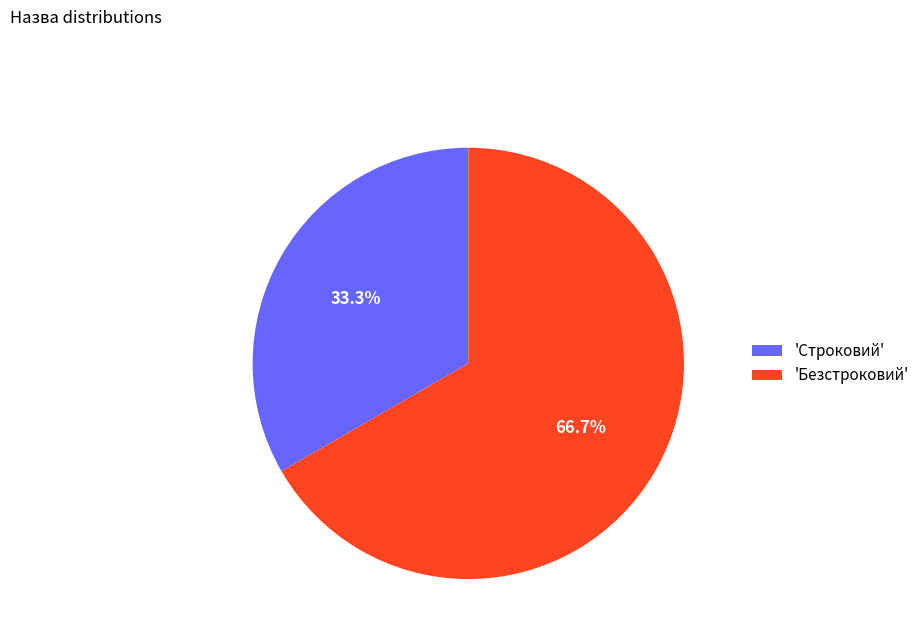

What is the smallest slice in the pie chart?

'Строковий'